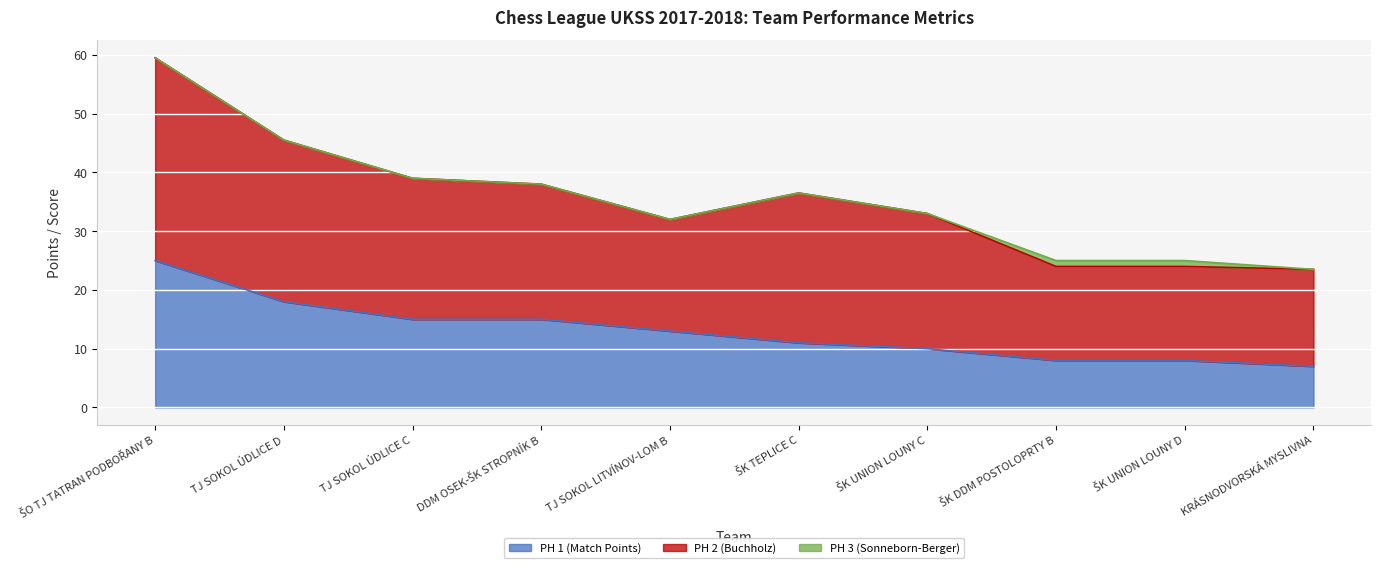

Reading right to left, list all the values displayed in this chart.

PH 1 (Match Points): 7.0	8.0	8.0	10.0	11.0	13.0	15.0	15.0	18.0	25.0
PH 2 (Buchholz): 16.5	16.0	16.0	23.0	25.5	19.0	23.0	24.0	27.5	34.5
PH 3 (Sonneborn-Berger): 0.0	1.0	1.0	0.0	0.0	0.0	0.0	0.0	0.0	0.0